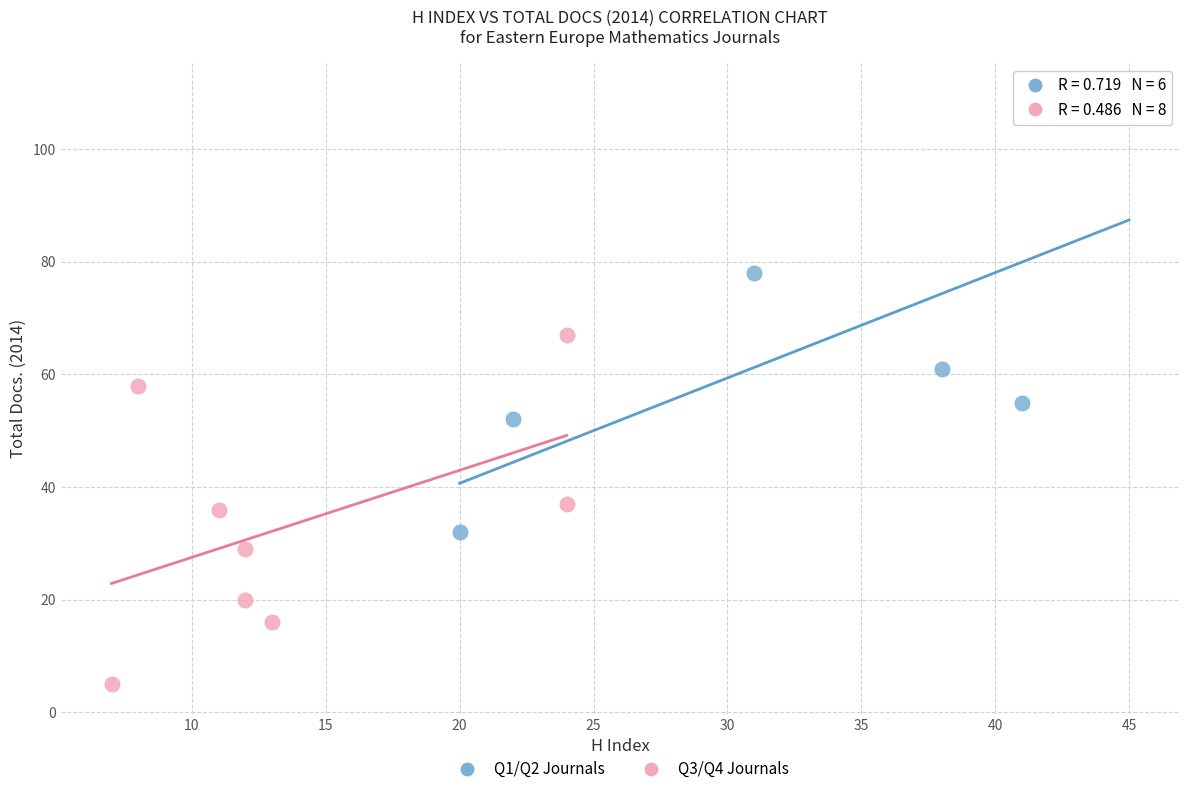

Which series contains the highest Y value?

Q1/Q2 Journals